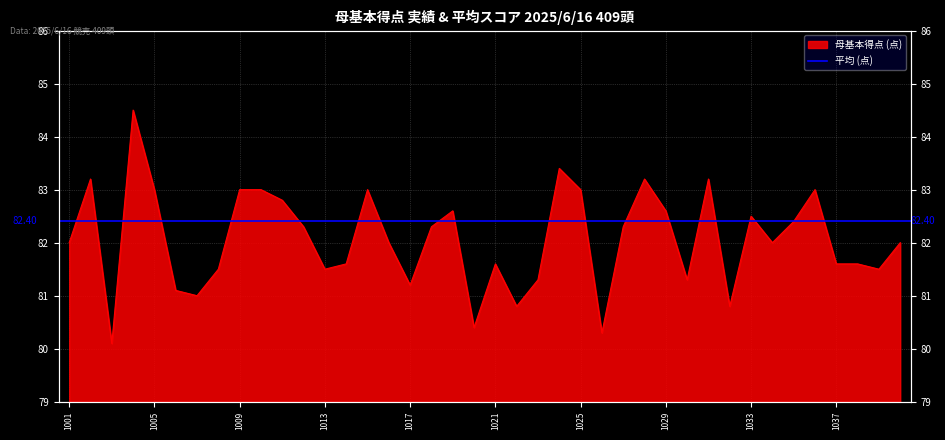

Which label corresponds to the smallest value in the chart?

1003